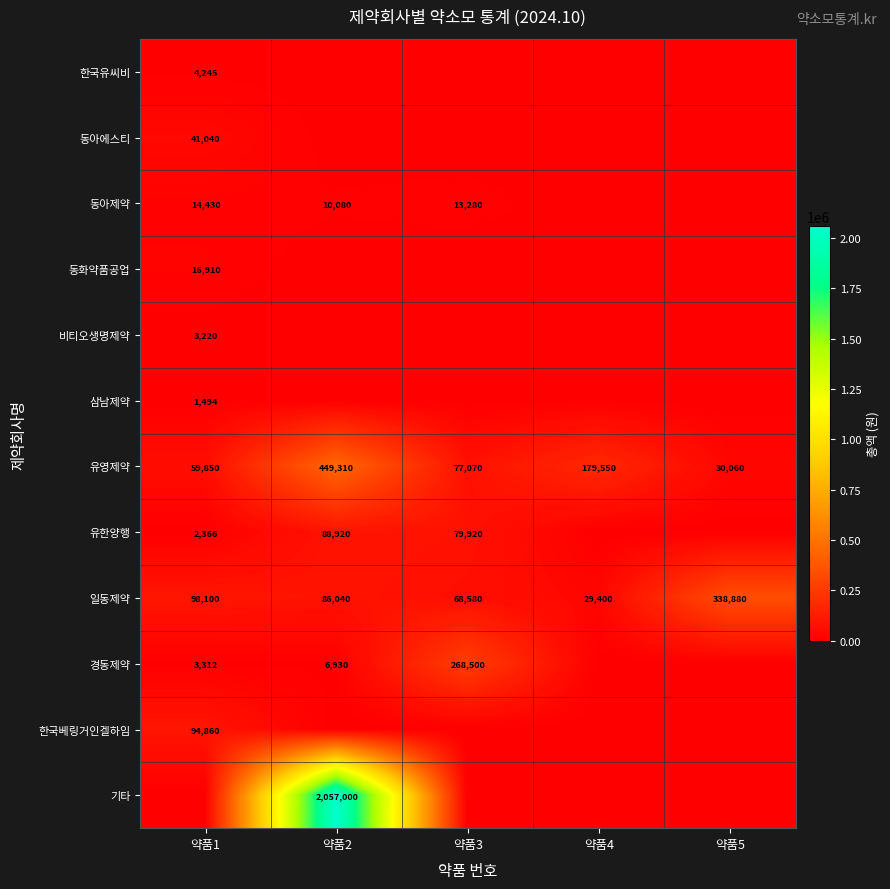

The value of 유한양행 at 약품2 is 145357. True or false?

False